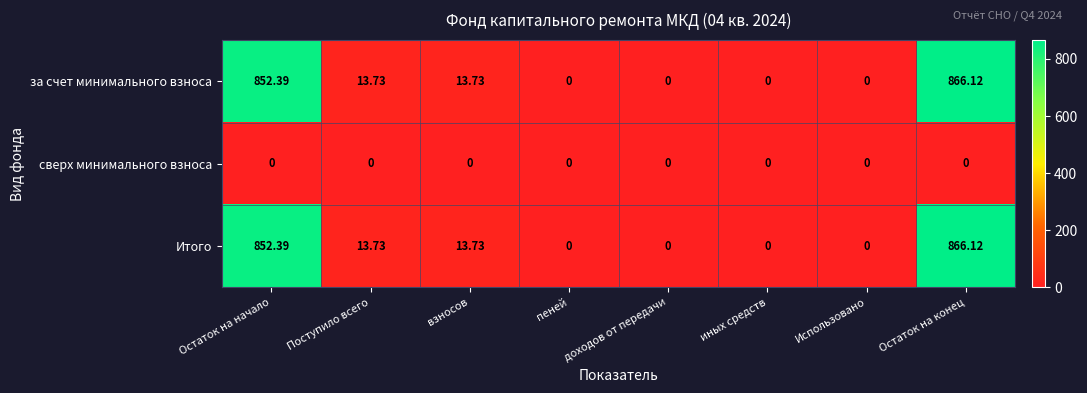

At which category is the sum across all series the highest?

Остаток на конец